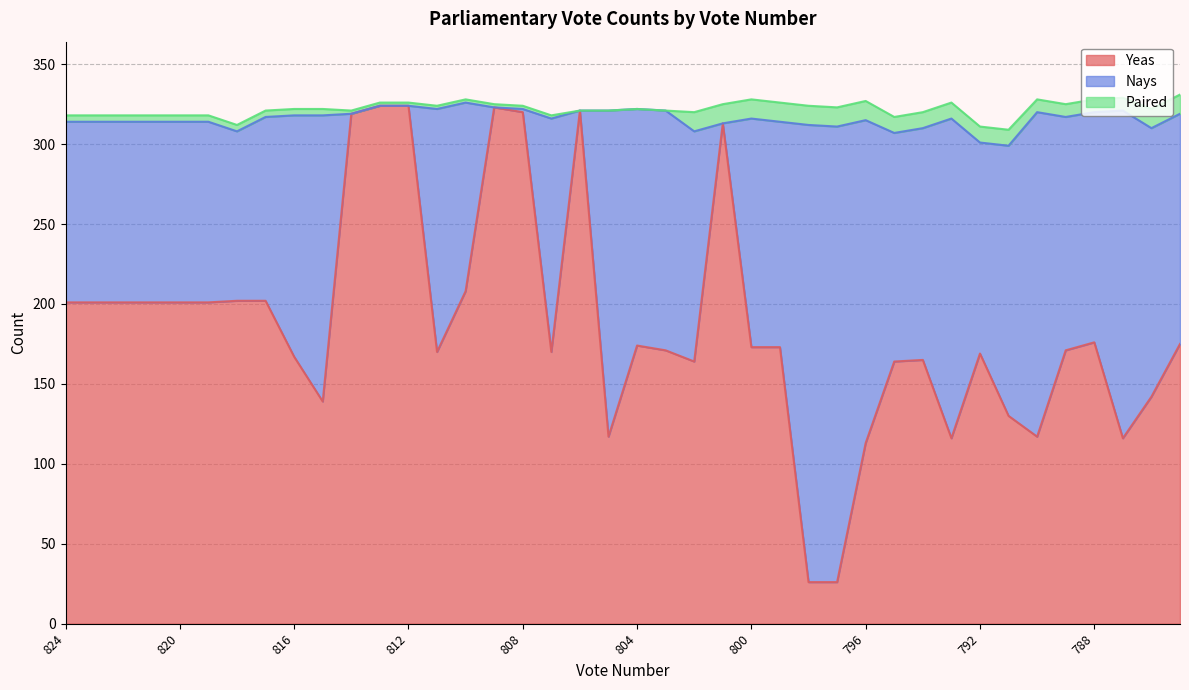

What is the minimum value for Yeas?

26